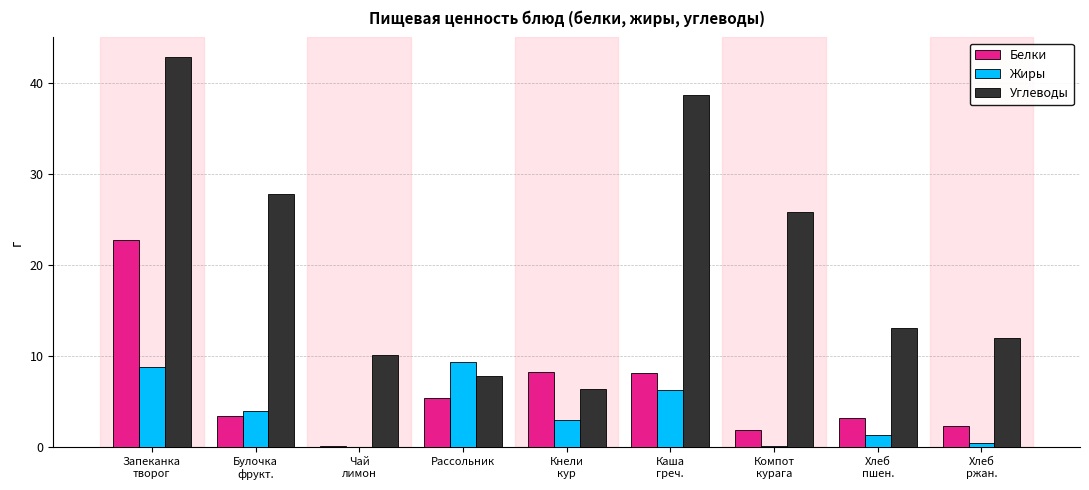

How many groups of bars are there?

9